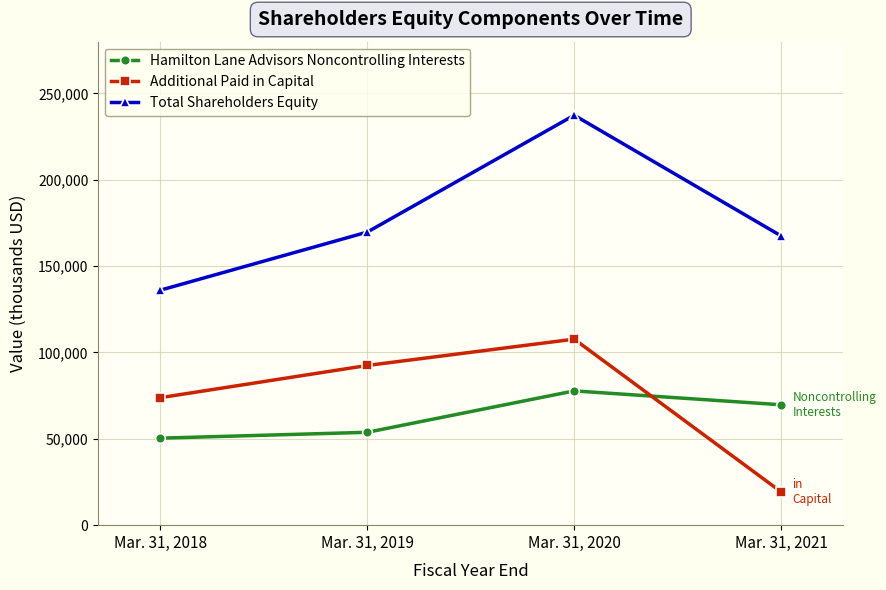

What is the sum of all Total Shareholders Equity values?

710689